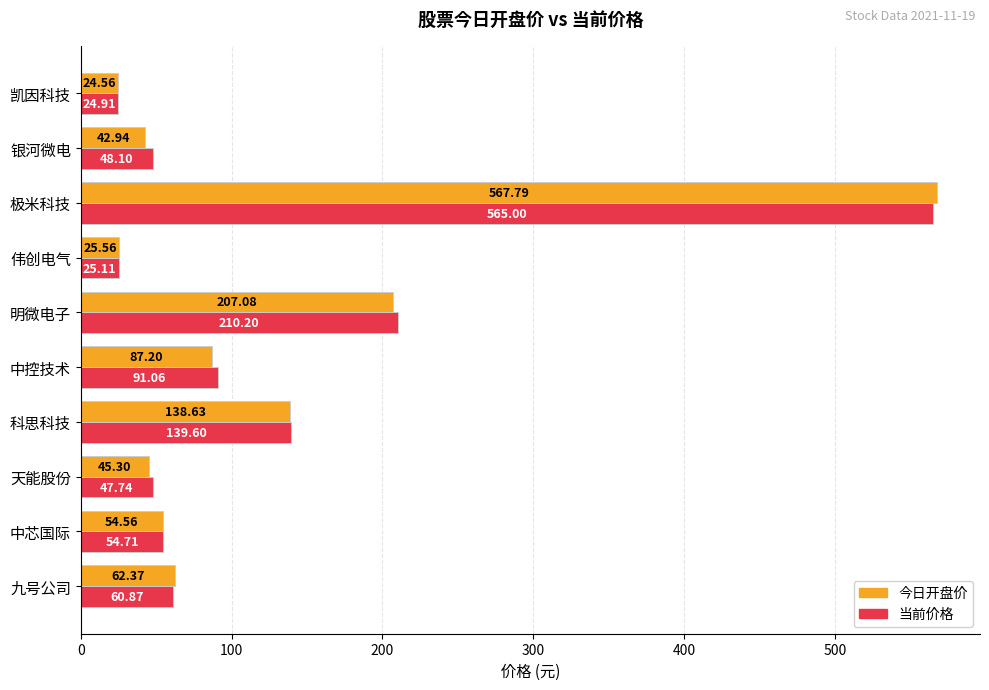

Which category has the highest value in the 今日开盘价 series?

极米科技